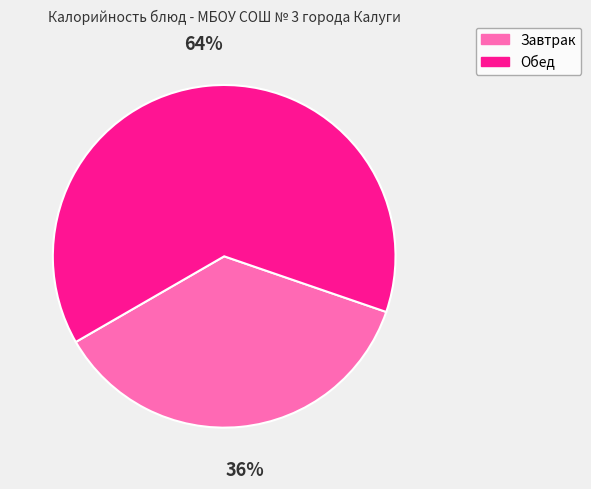

To the nearest percent, what is the average slice percentage?

50%